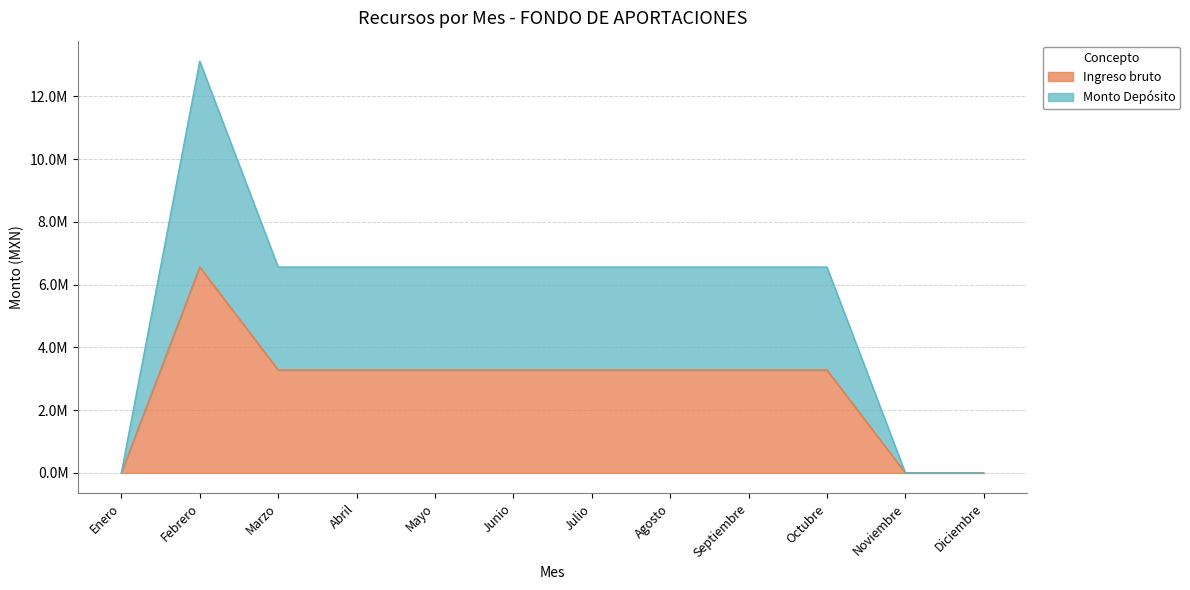

Is the value of Monto Depósito at Abril greater than the value of Ingreso bruto at Mayo?

Yes